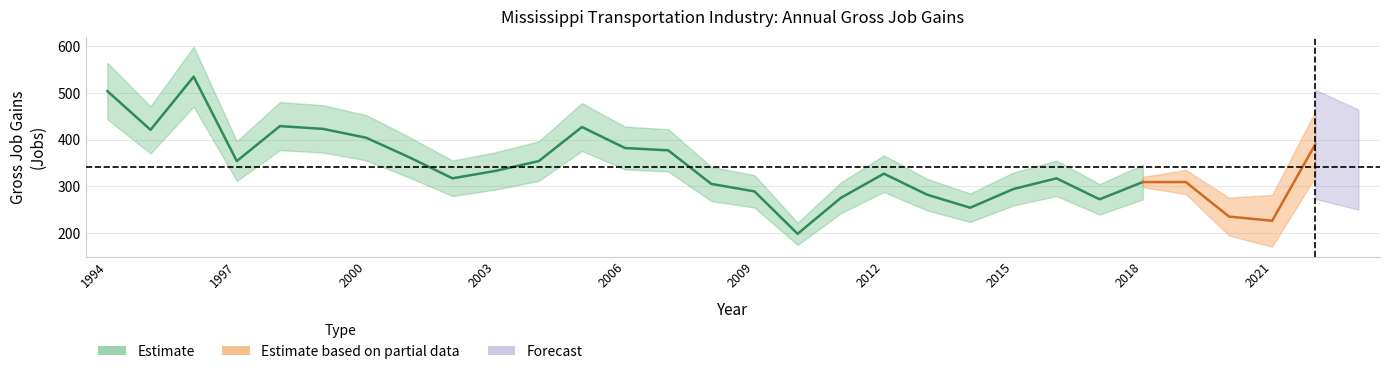

How many interior local valleys does the Gross job gains (Total) series have?

7